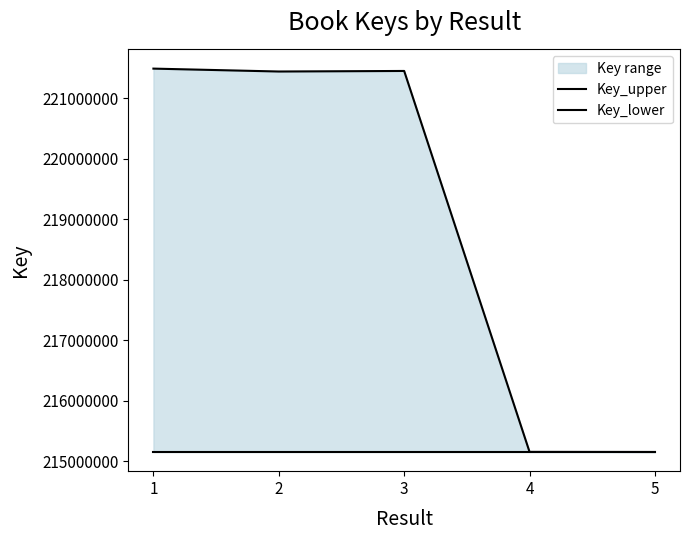

The value of Key_lower at 3 is 215154270. True or false?

True